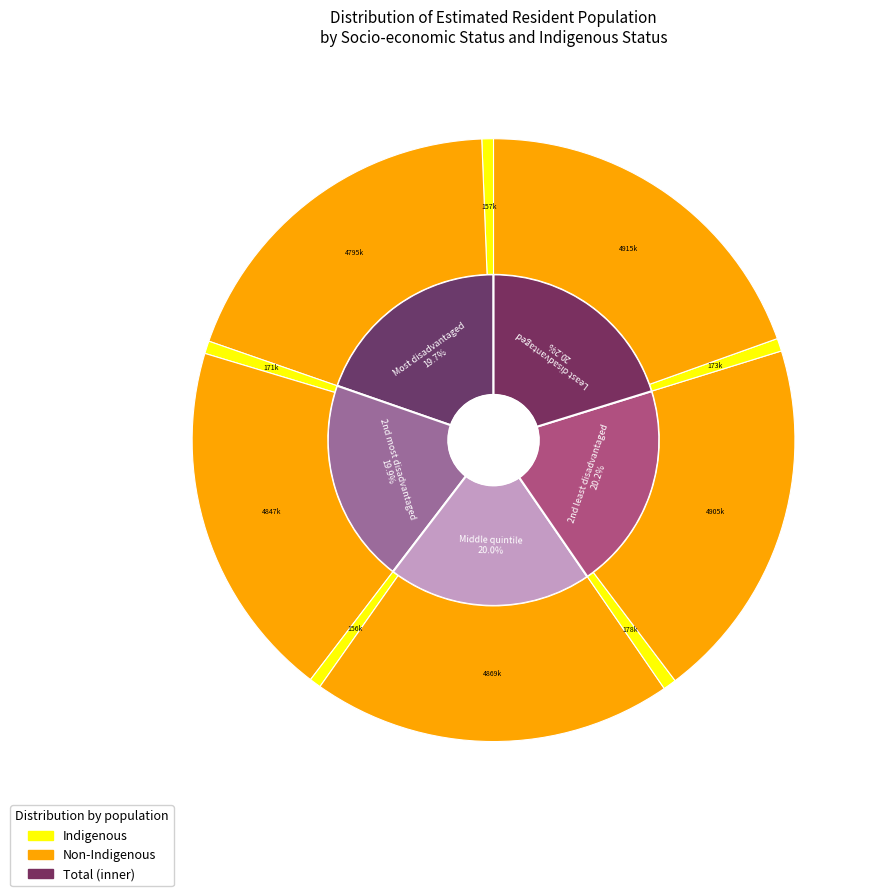

Which series has the largest range (max minus min)?

Total